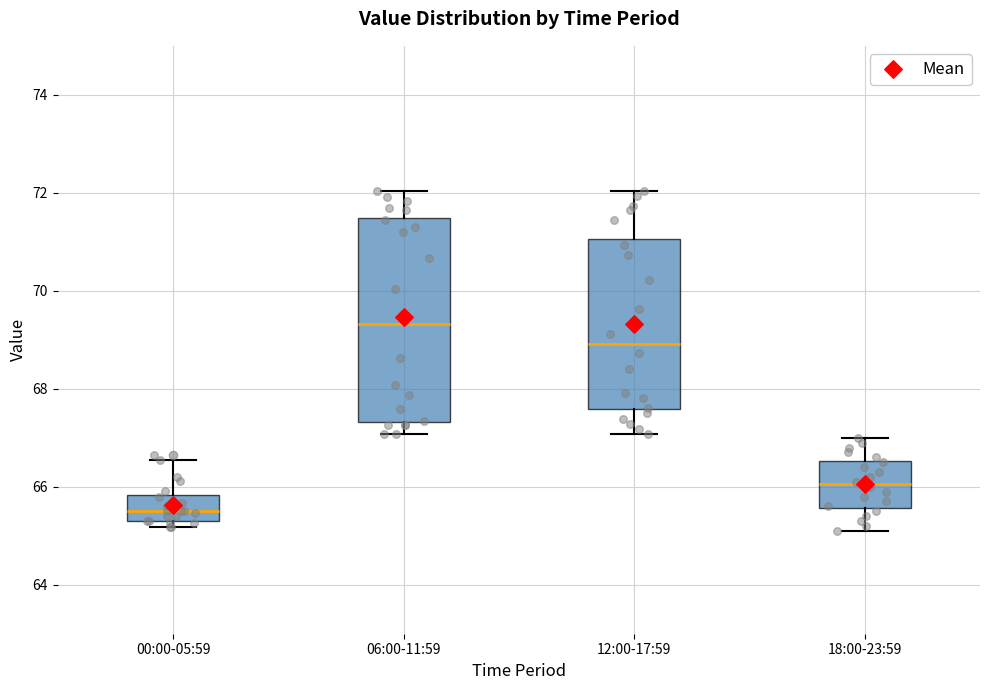

Comparing the boxes themselves (not the whiskers), which one is the tallest?

06:00-11:59